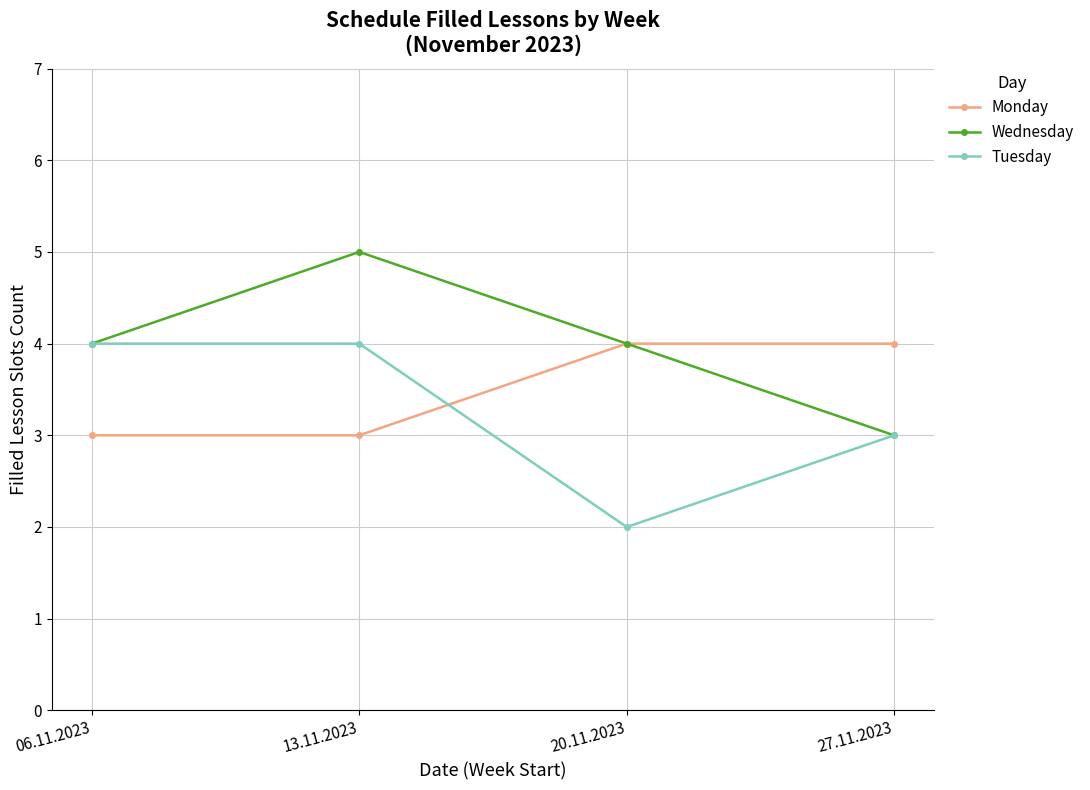

Is this an area chart (filled region under the line)?

No